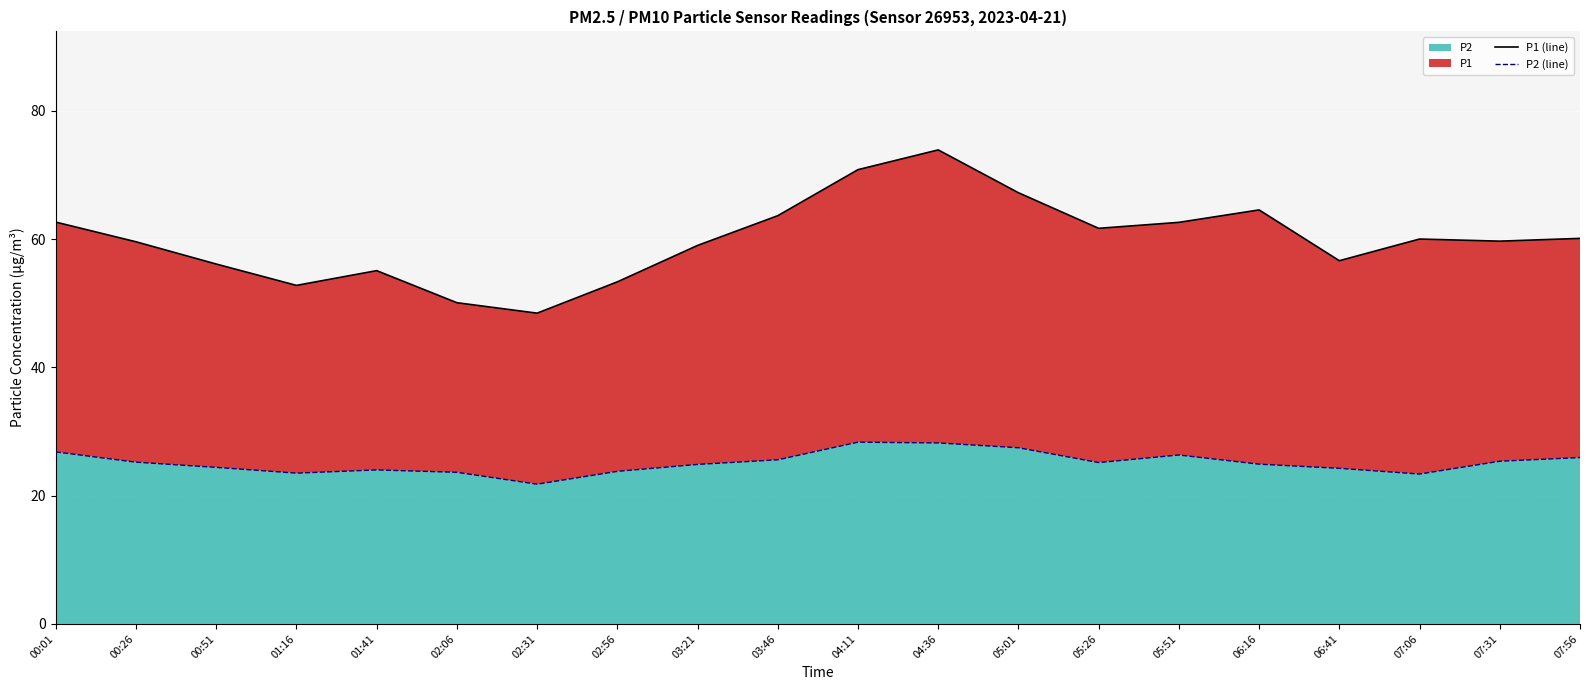

Which category has the highest value in the P1 (line) series?

04:36